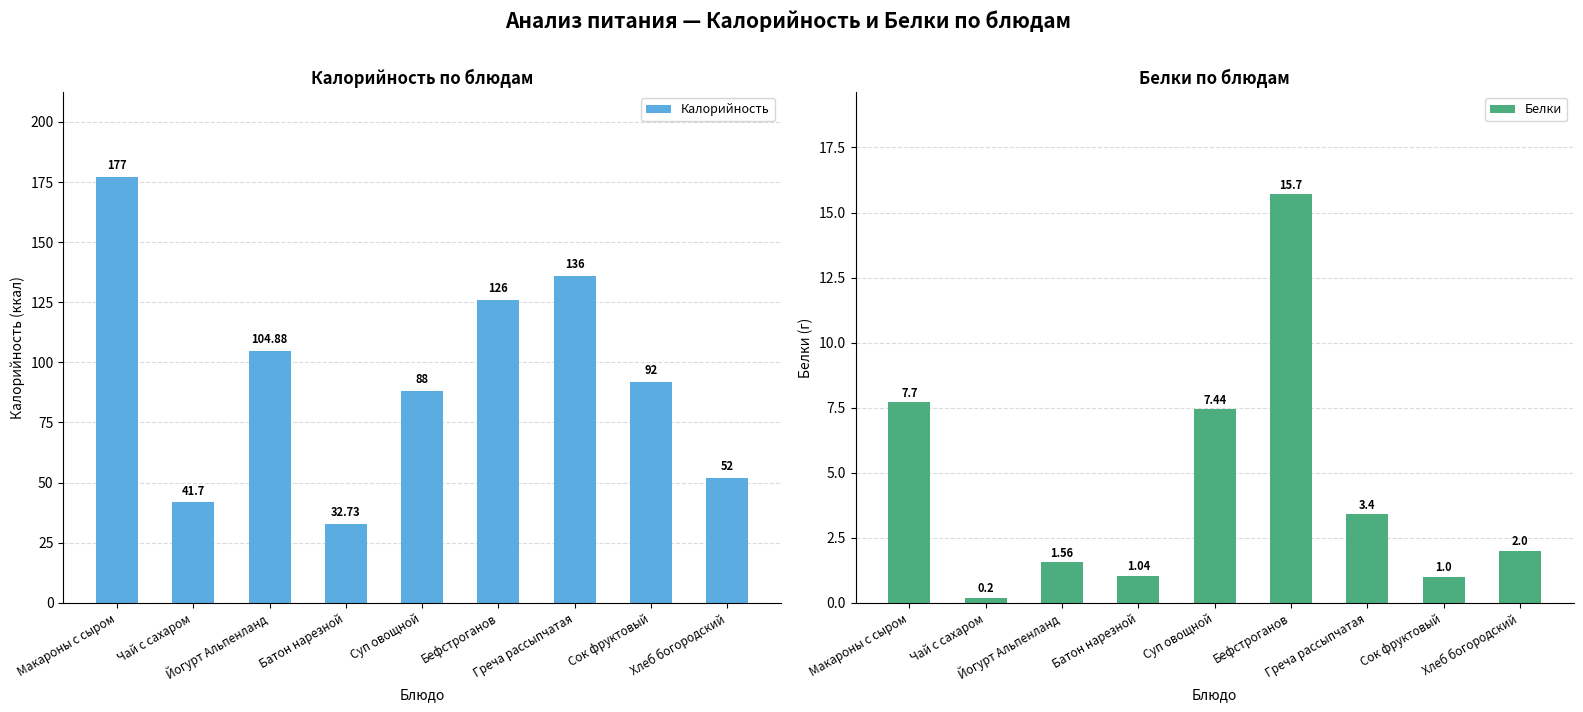

The value of Калорийность at Макароны с сыром is 50.8. True or false?

False